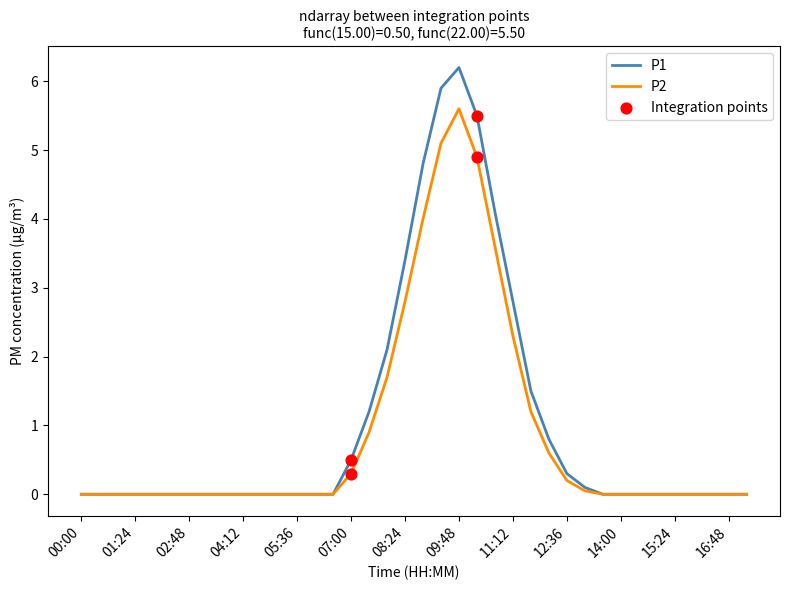

Which series has the largest range (max minus min)?

P1